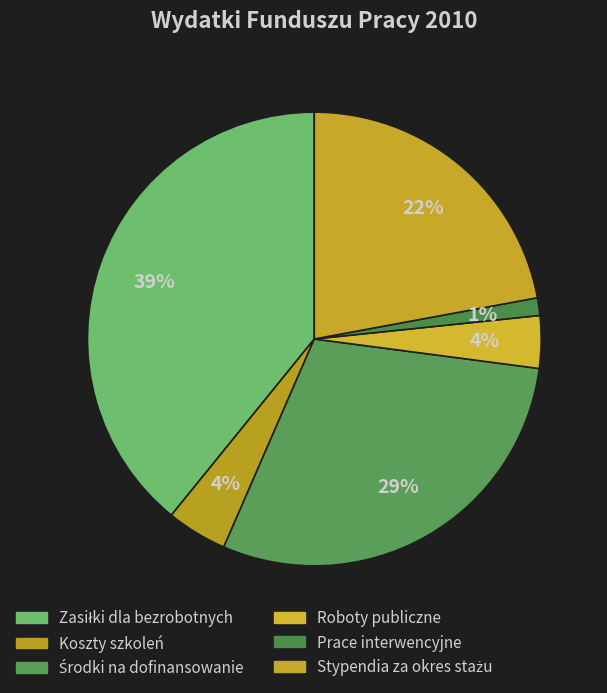

How many segments does this pie chart have?

6